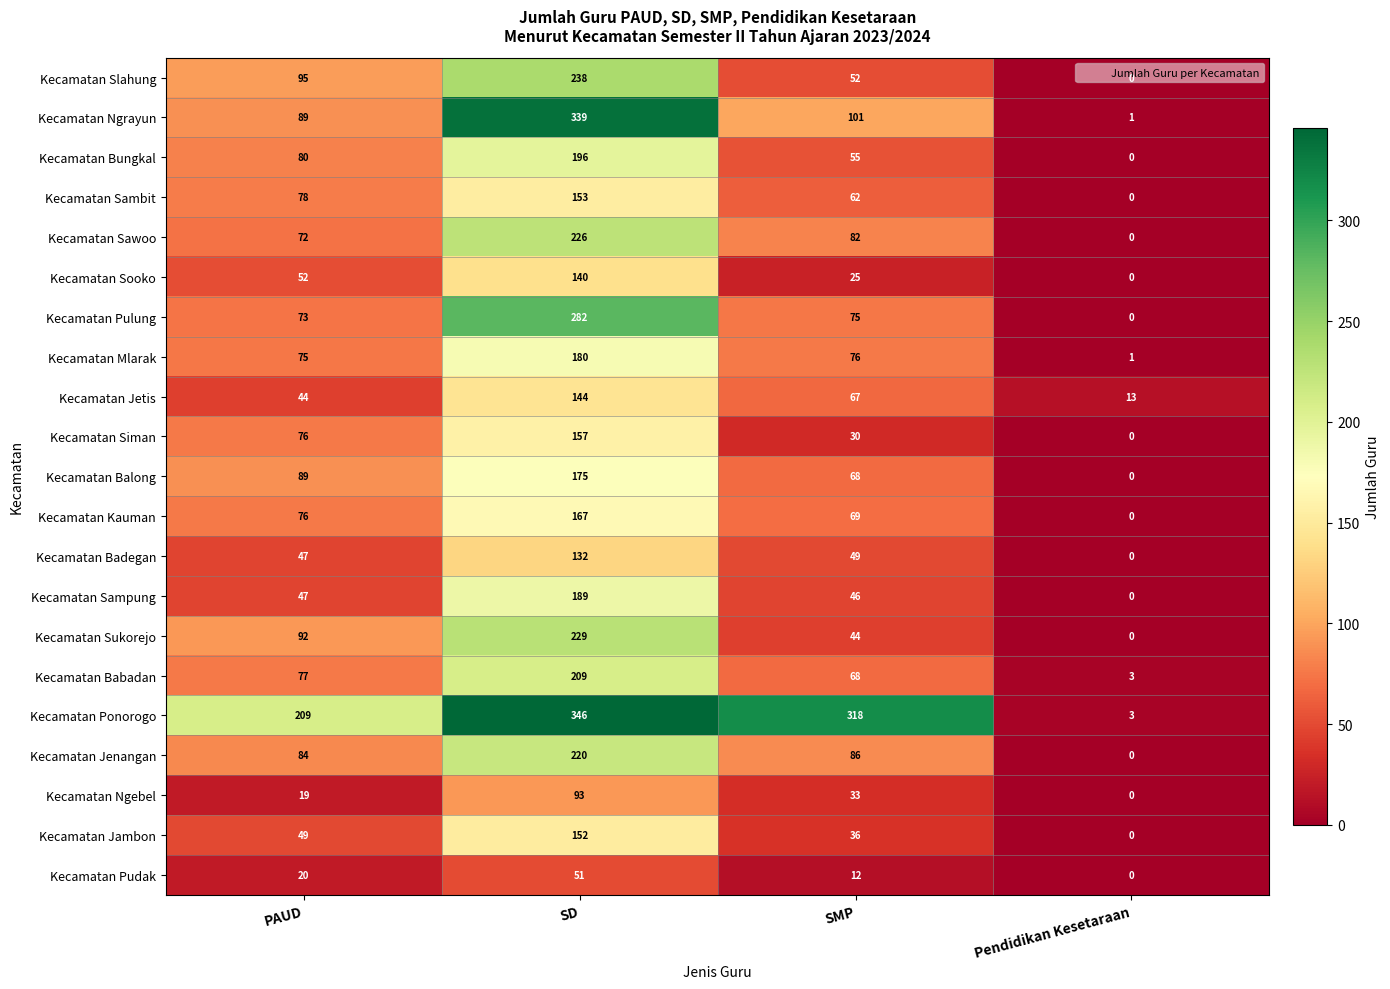

The value of Kecamatan Ponorogo at SD is 181. True or false?

False